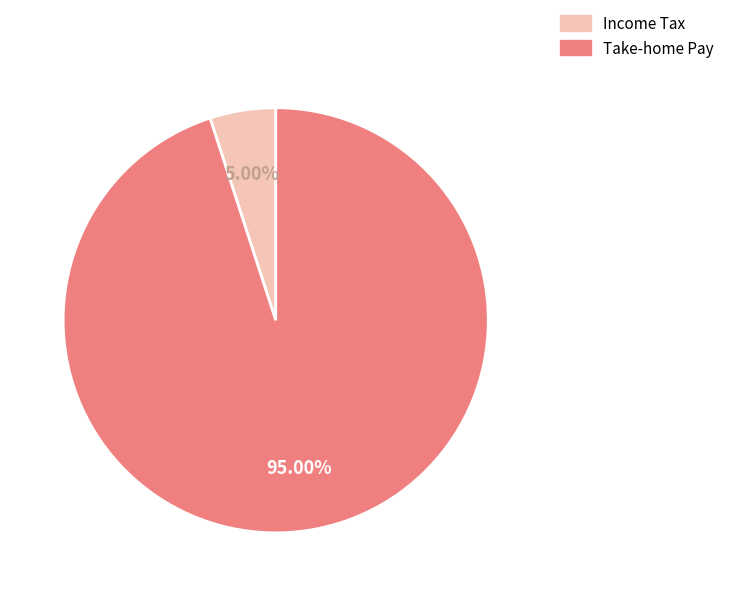

Is there any slice that represents more than half of the pie?

Yes